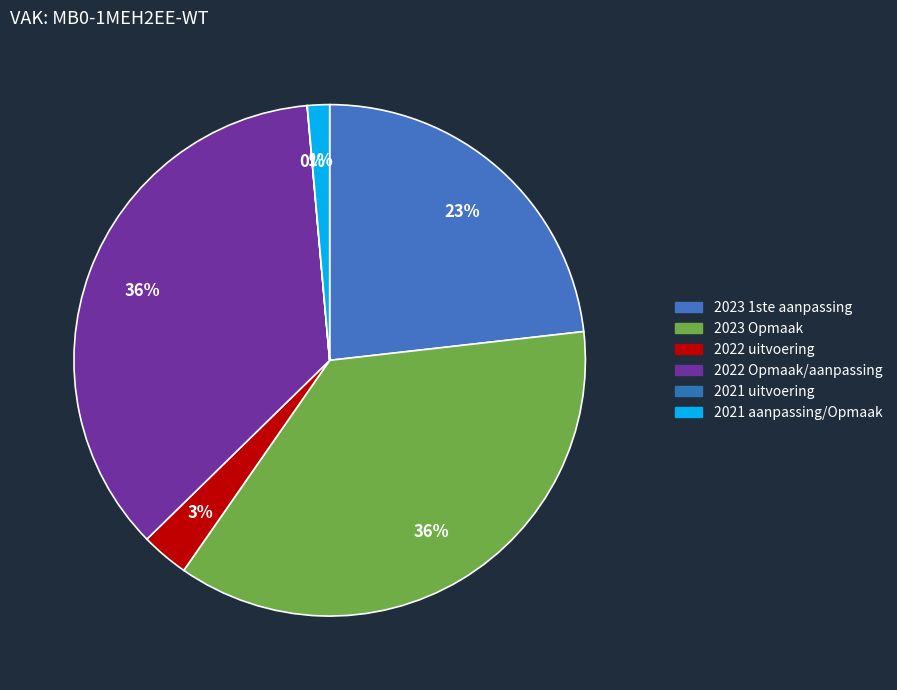

Which slice is the smallest?

2021 uitvoering